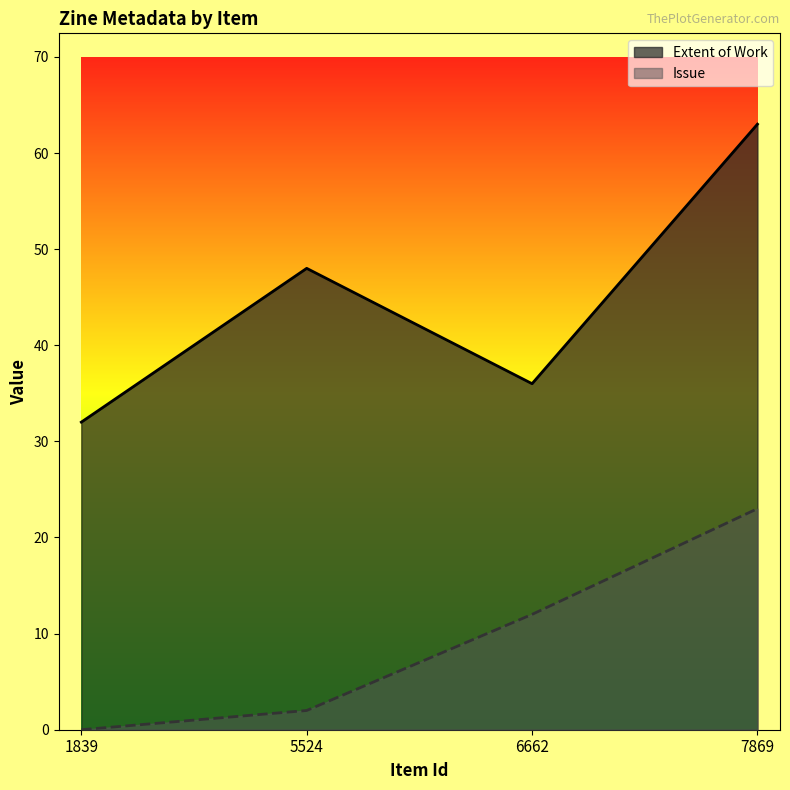

What is the sum of the Issue values at 1839 and 6662?

12